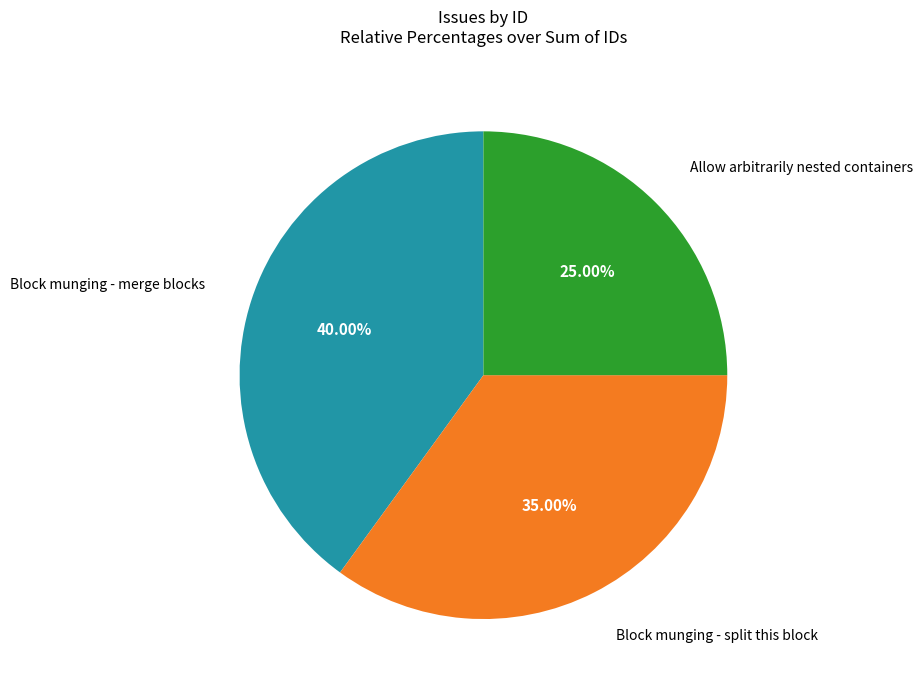

What percentage is the Allow arbitrarily nested containers slice, to the nearest percent?

25%